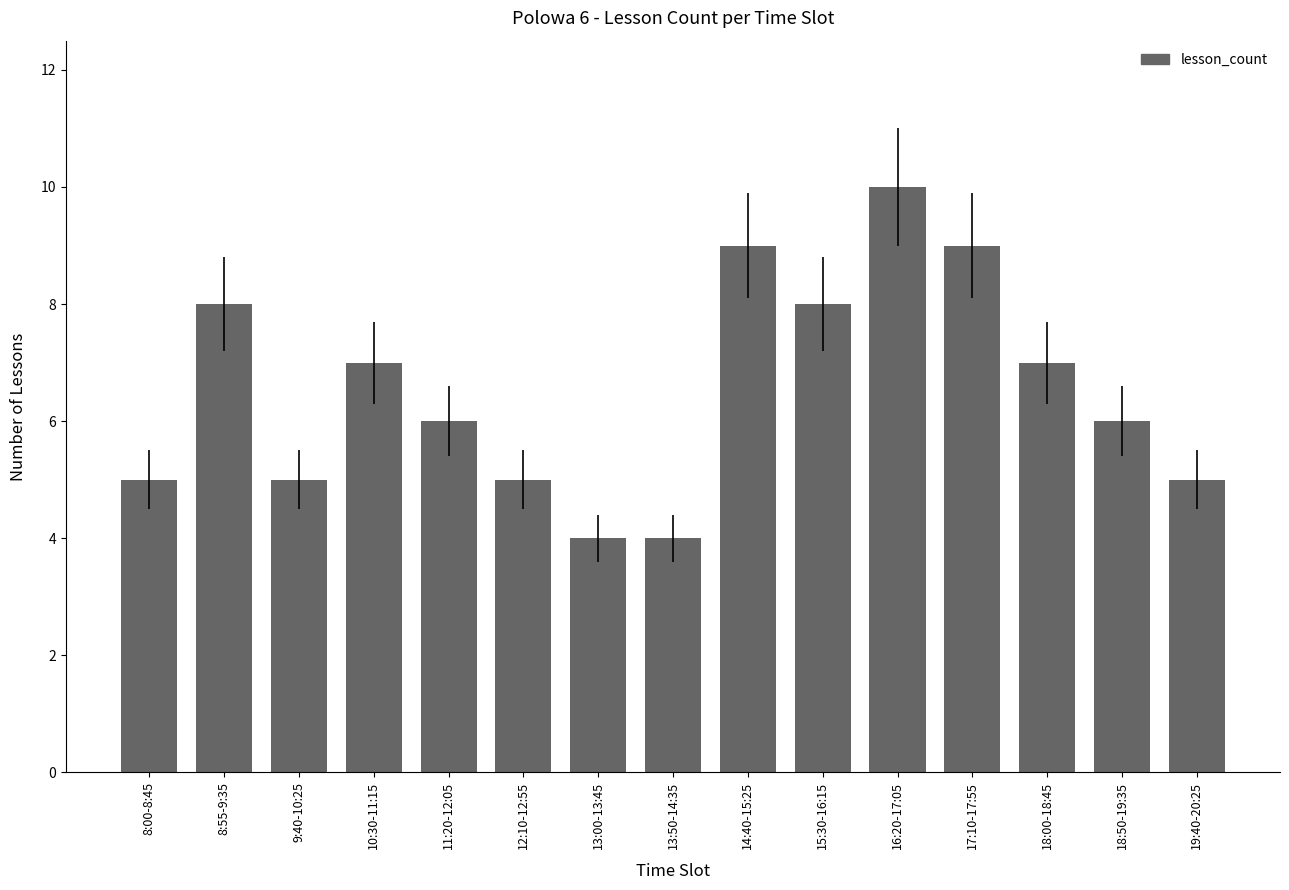

What is the label of the 4th bar from the right?

17:10-17:55